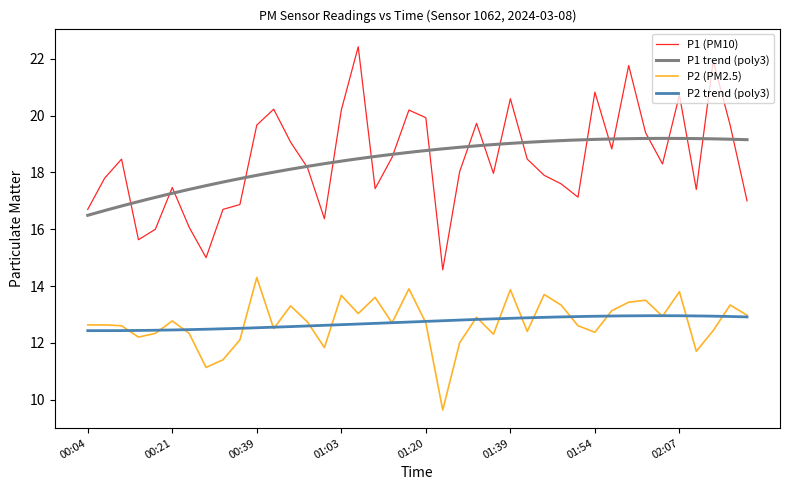

Does the chart have visible grid lines?

No